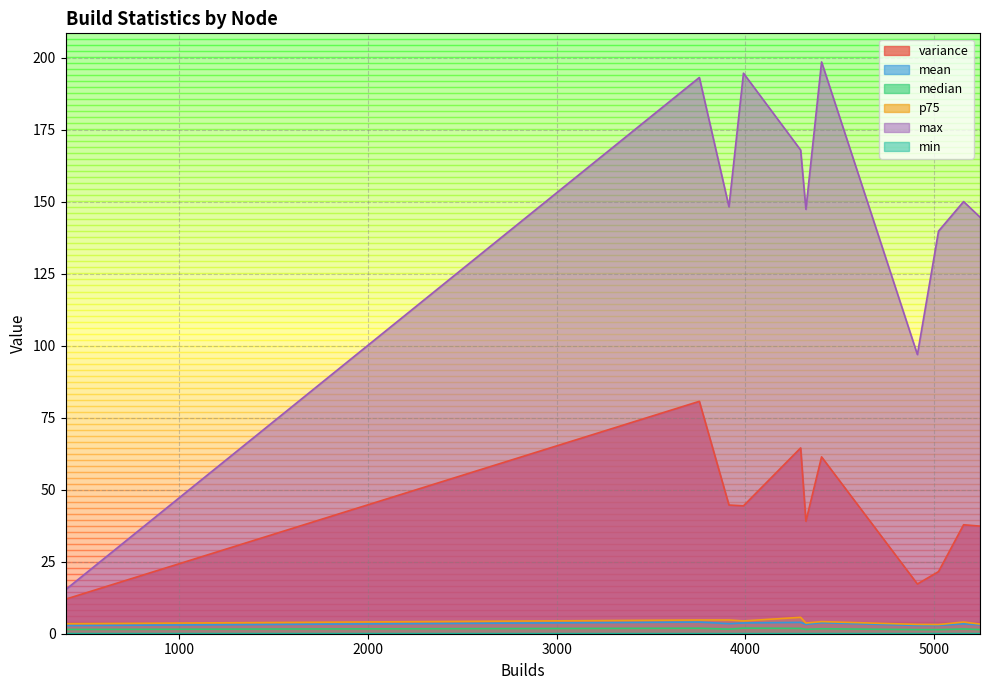

True or false: min and p75 intersect in this chart.

False